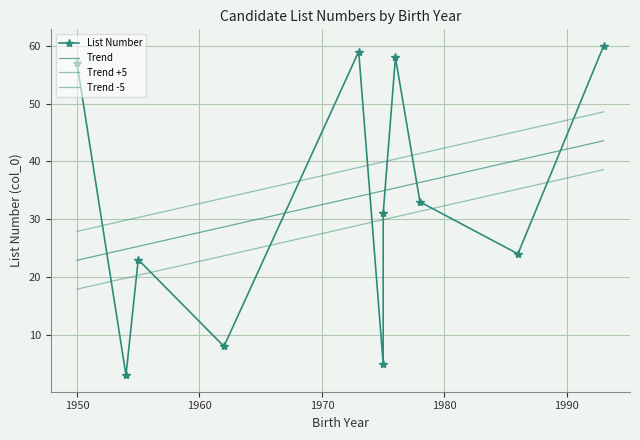

What is the smallest value displayed?

3